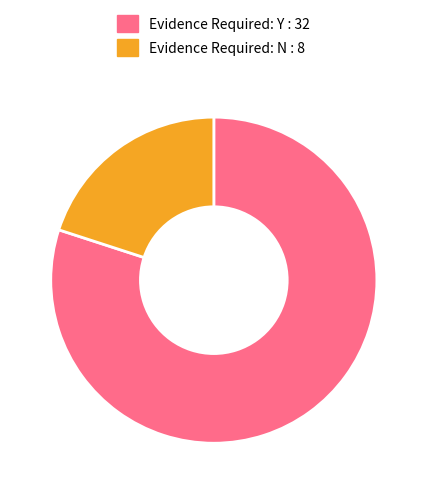

How many segments does this pie chart have?

2